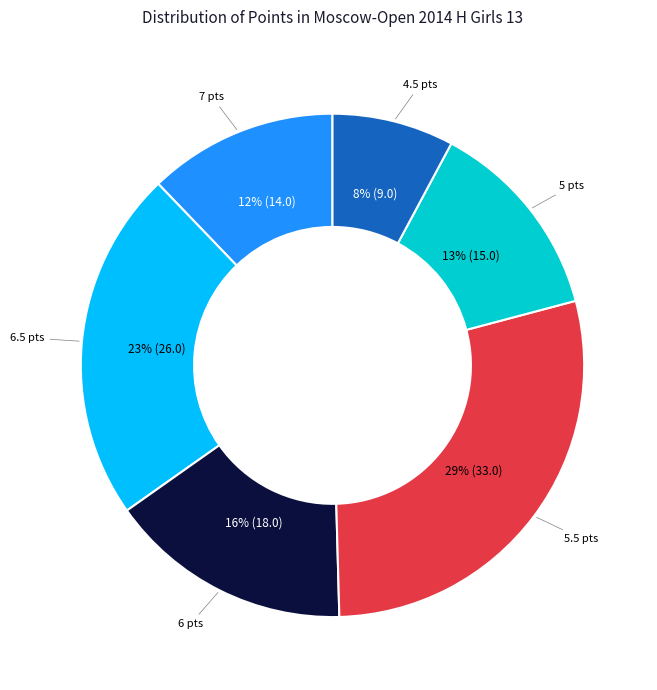

How many segments does this pie chart have?

6